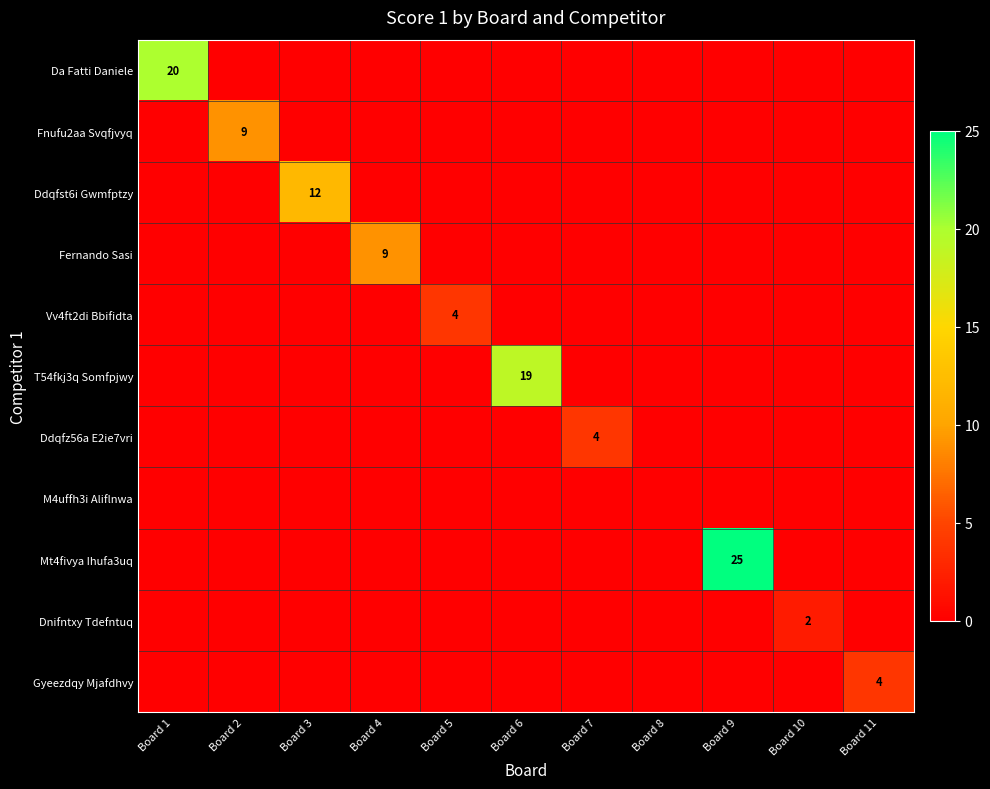

Is it true that Fernando Sasi equals 6 at Board 4?

False